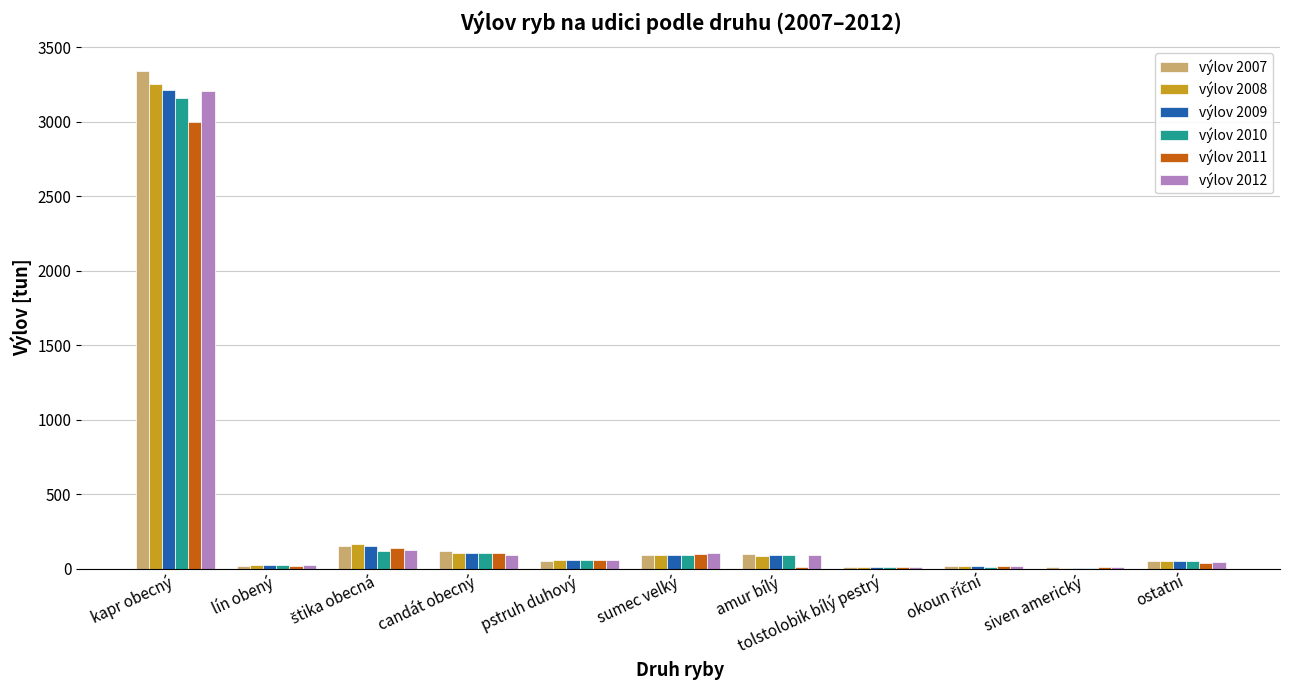

Are the bars horizontal?

No